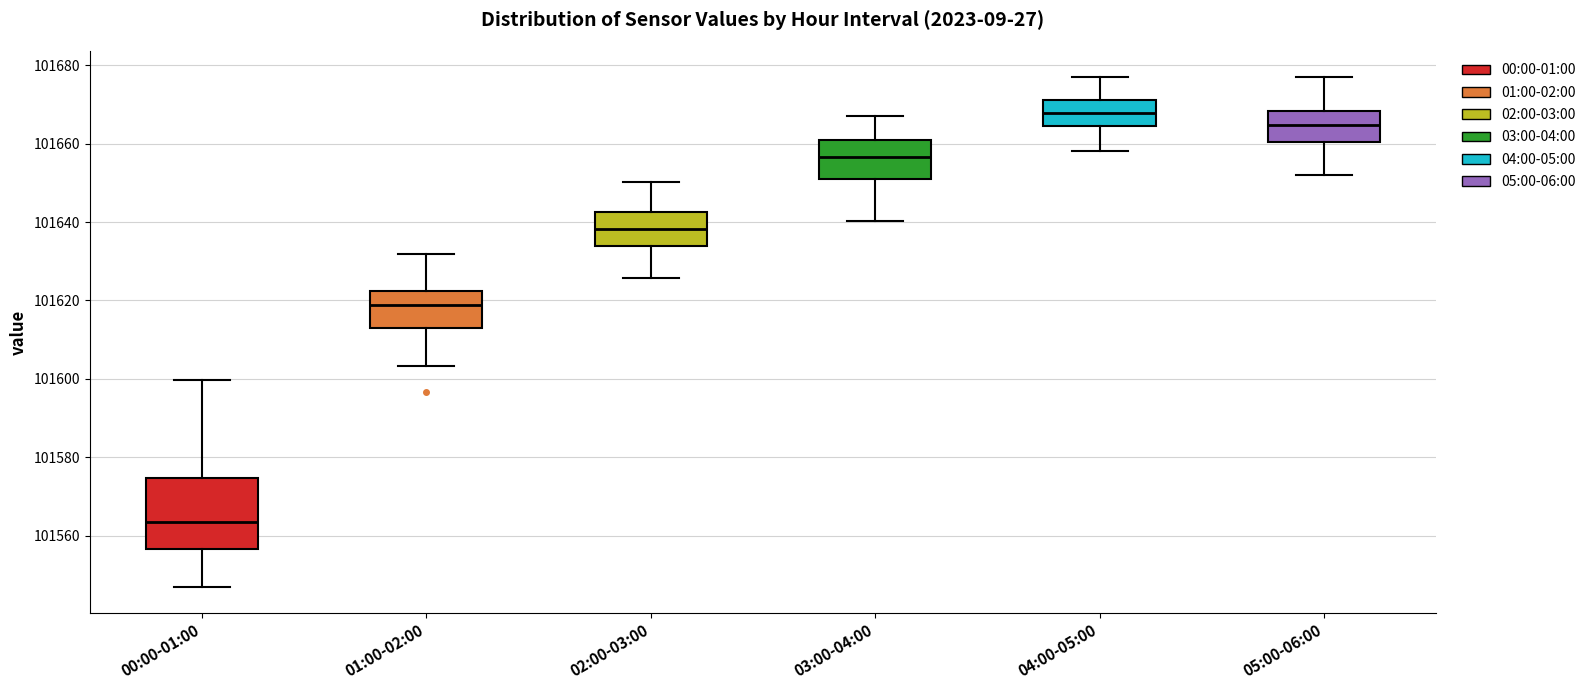

Reading left to right, transcribe this box plot: for each box, give where its median line is, the range the box spans, and where its two whiskers end, as read against the y-axis. The values are not printed on the chart, so give them approximately, as read against the axis.

00:00-01:00: median 101564, box 101556 to 101574, whiskers 101546 to 101600
01:00-02:00: median 101618, box 101612 to 101622, whiskers 101604 to 101632
02:00-03:00: median 101638, box 101634 to 101642, whiskers 101626 to 101650
03:00-04:00: median 101656, box 101650 to 101660, whiskers 101640 to 101668
04:00-05:00: median 101668, box 101664 to 101672, whiskers 101658 to 101678
05:00-06:00: median 101664, box 101660 to 101668, whiskers 101652 to 101676